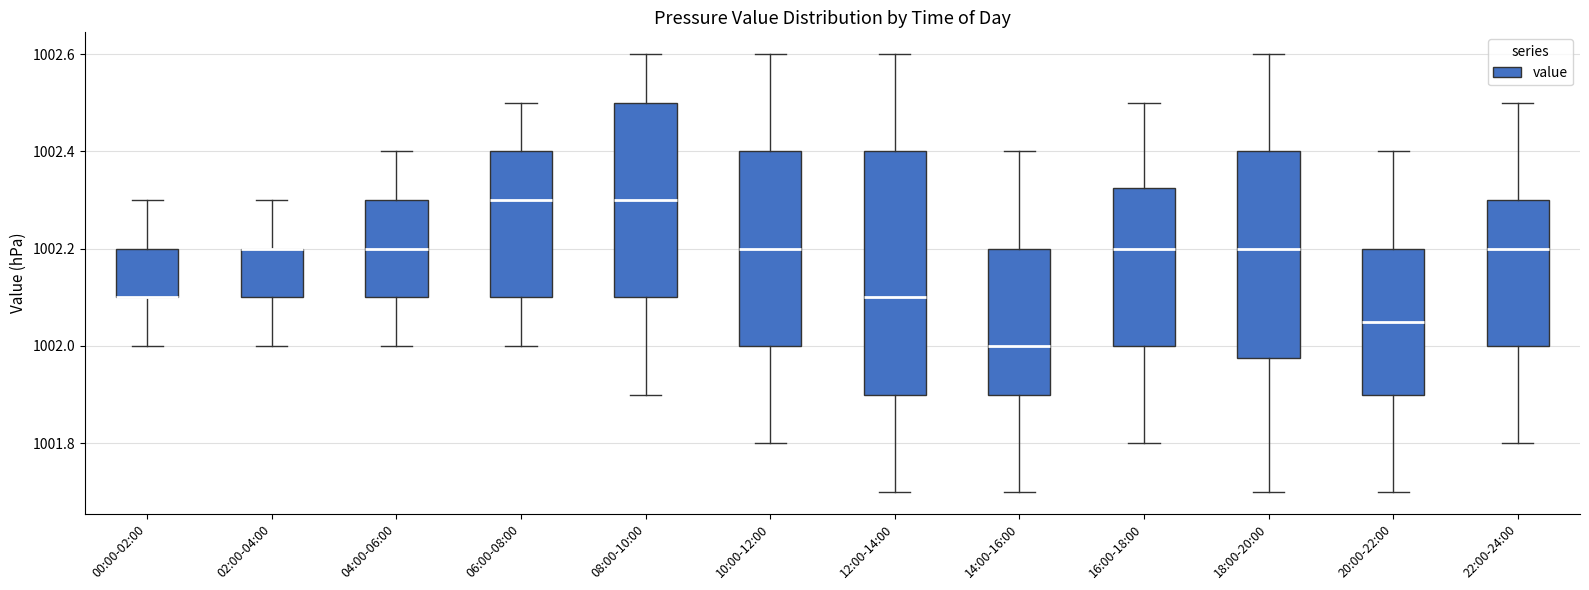

Where does the upper whisker of the box for 00:00-02:00 end on the y-axis? The values are not printed on the chart, so give them approximately, as read against the axis.

1002.30